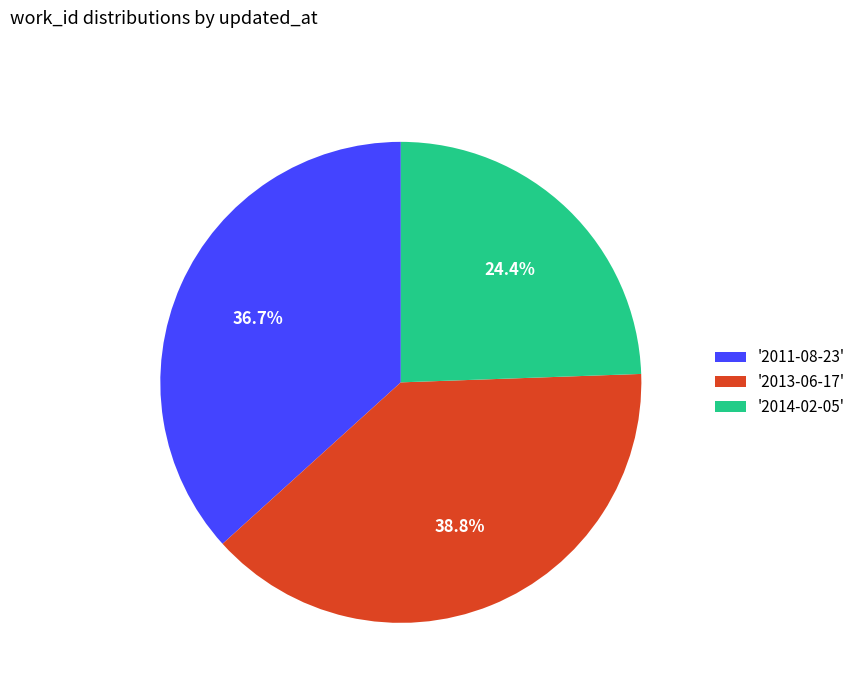

Rank the categories by value from lowest to highest.

'2014-02-05', '2011-08-23', '2013-06-17'